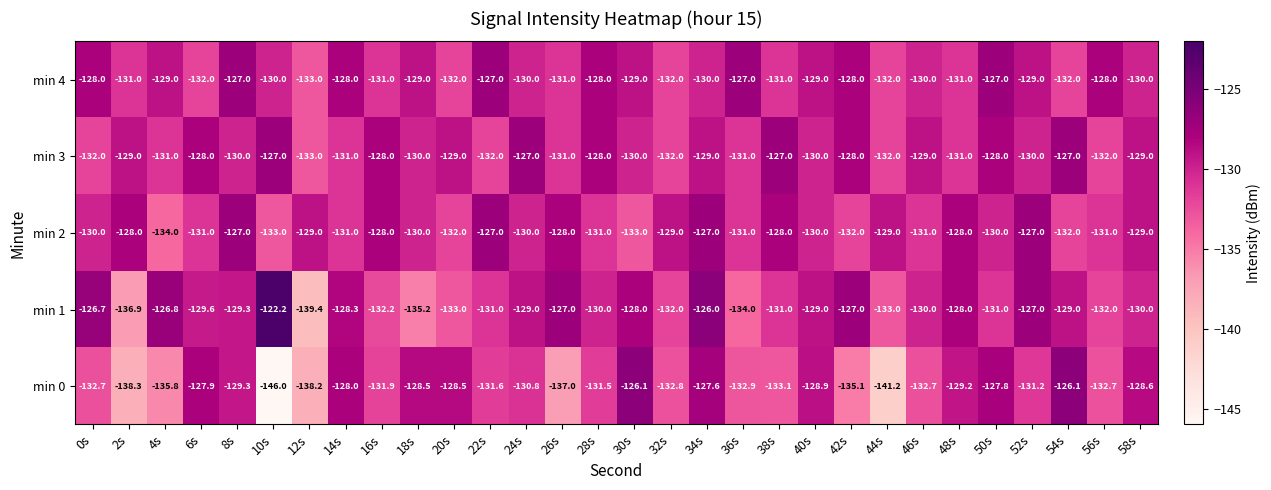

Which category has the lowest value across all series?

10s